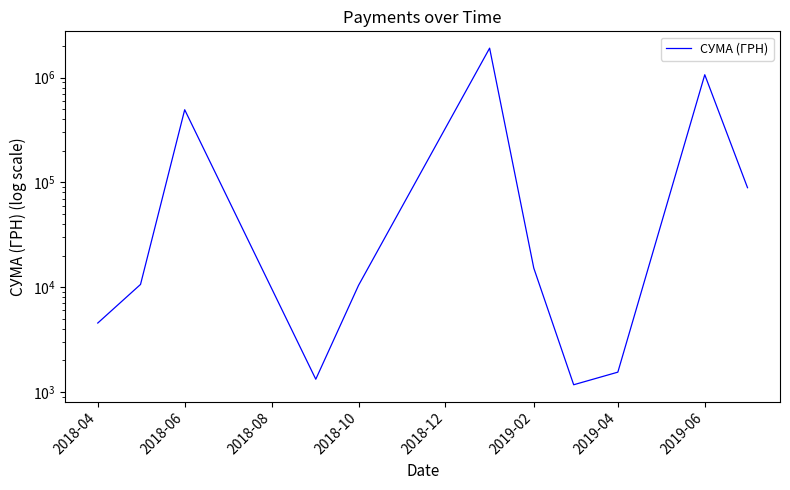

What is the value of the 10th point from the left?

1063649.0